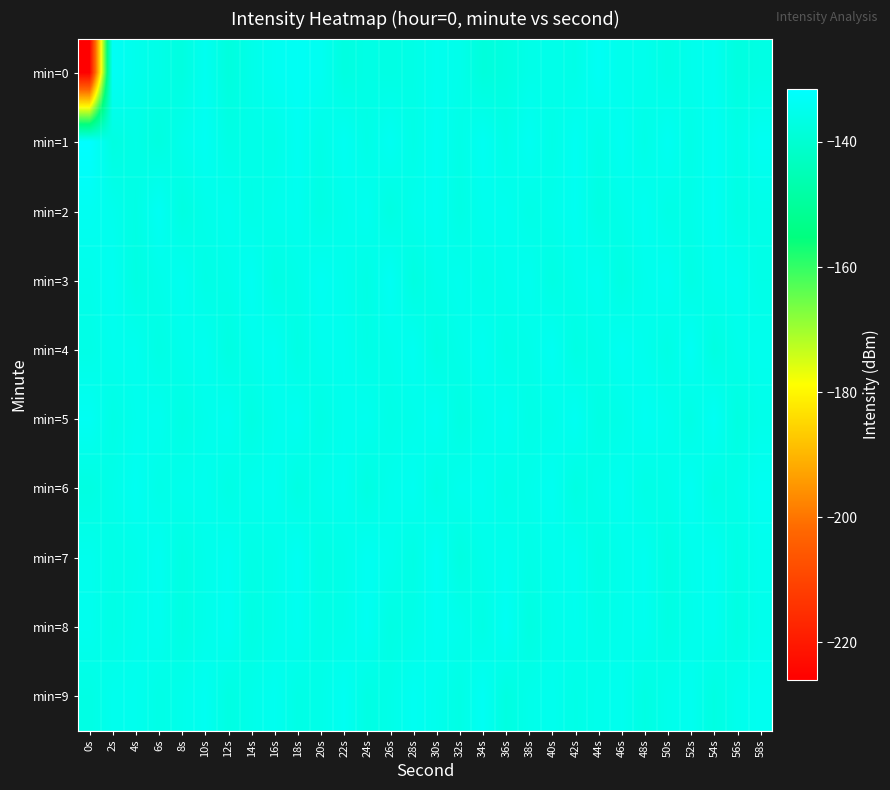

How many categories are shown in the chart?

30